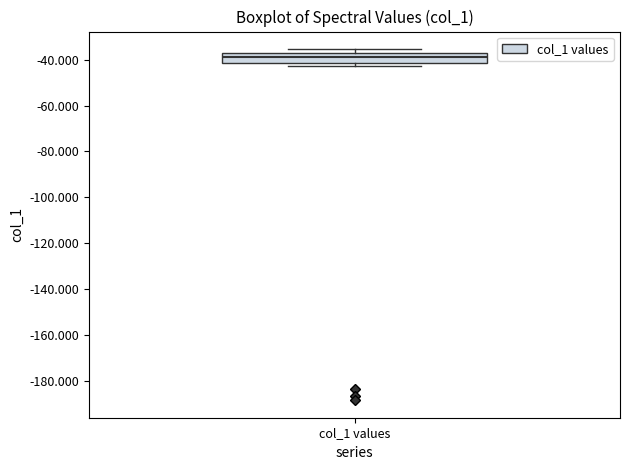

Where is the lower edge of the box for col_1 values on the y-axis? The values are not printed on the chart, so give them approximately, as read against the axis.

-42